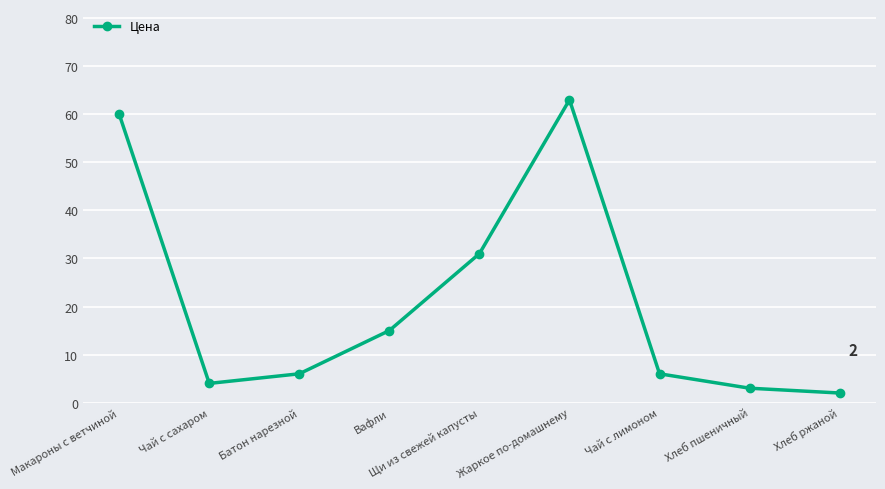

Is this an area chart (filled region under the line)?

No